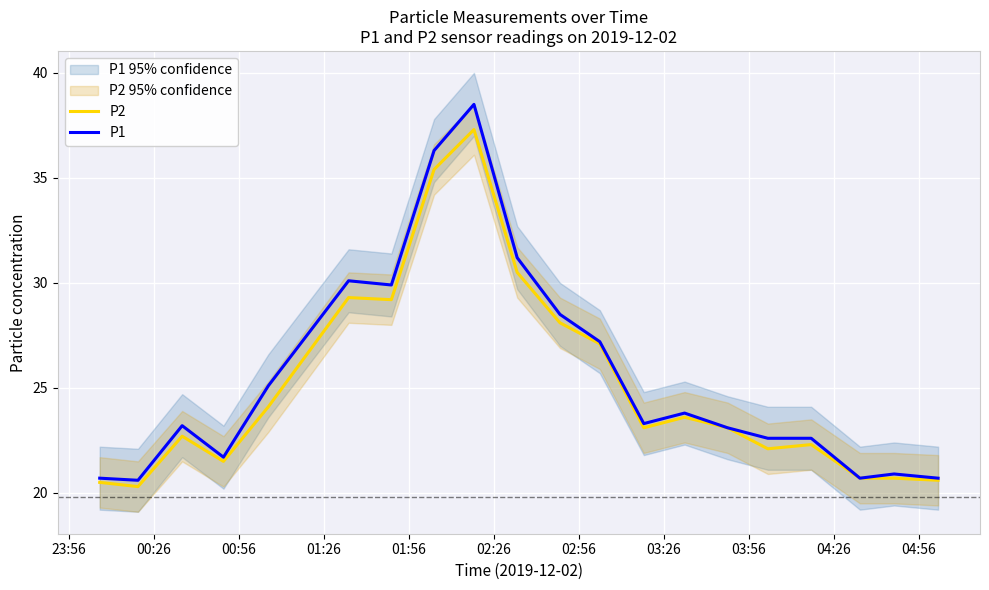

True or false: P2 and P1 cross at least once.

False